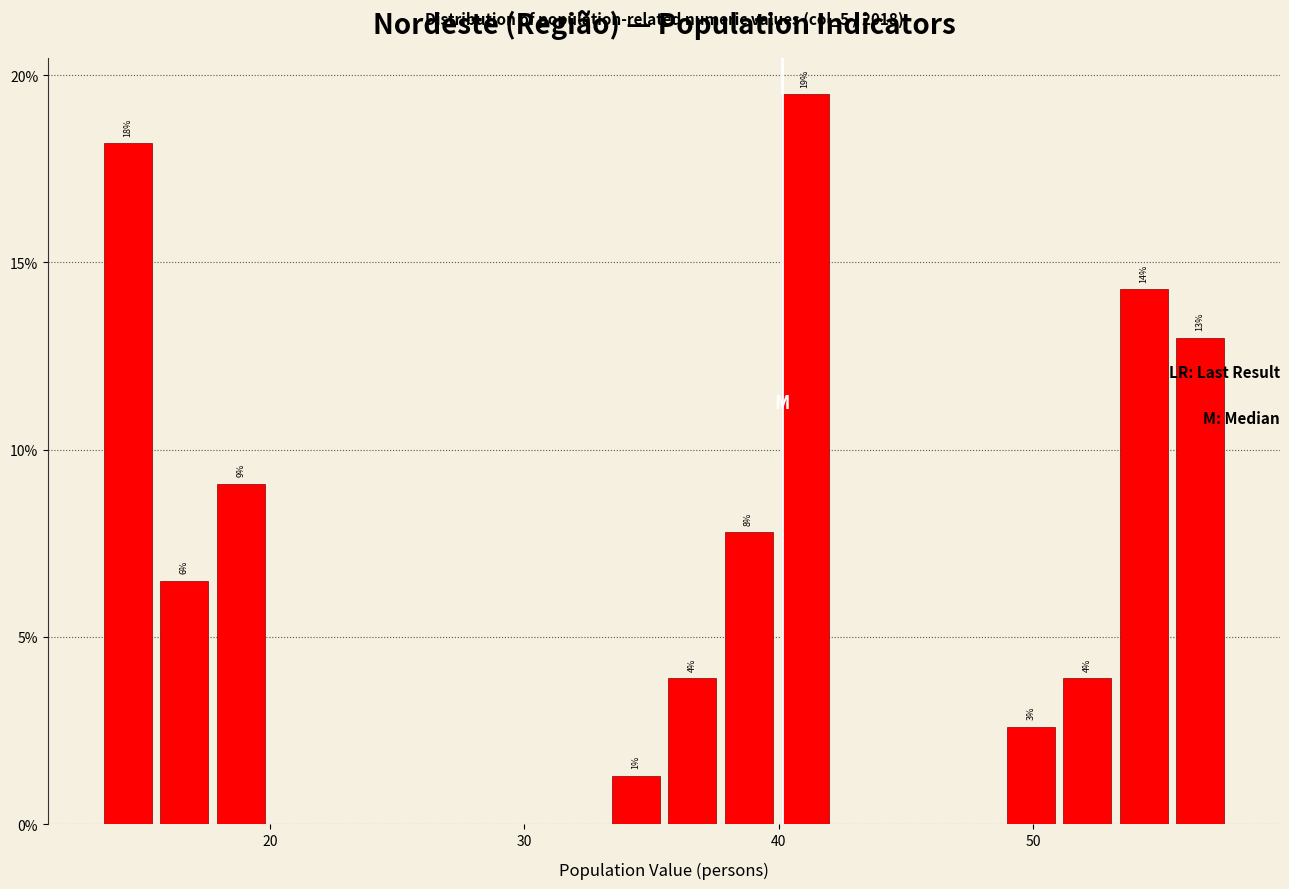

Read against the x-axis, roughly where is the centre of the tallest bar?

41